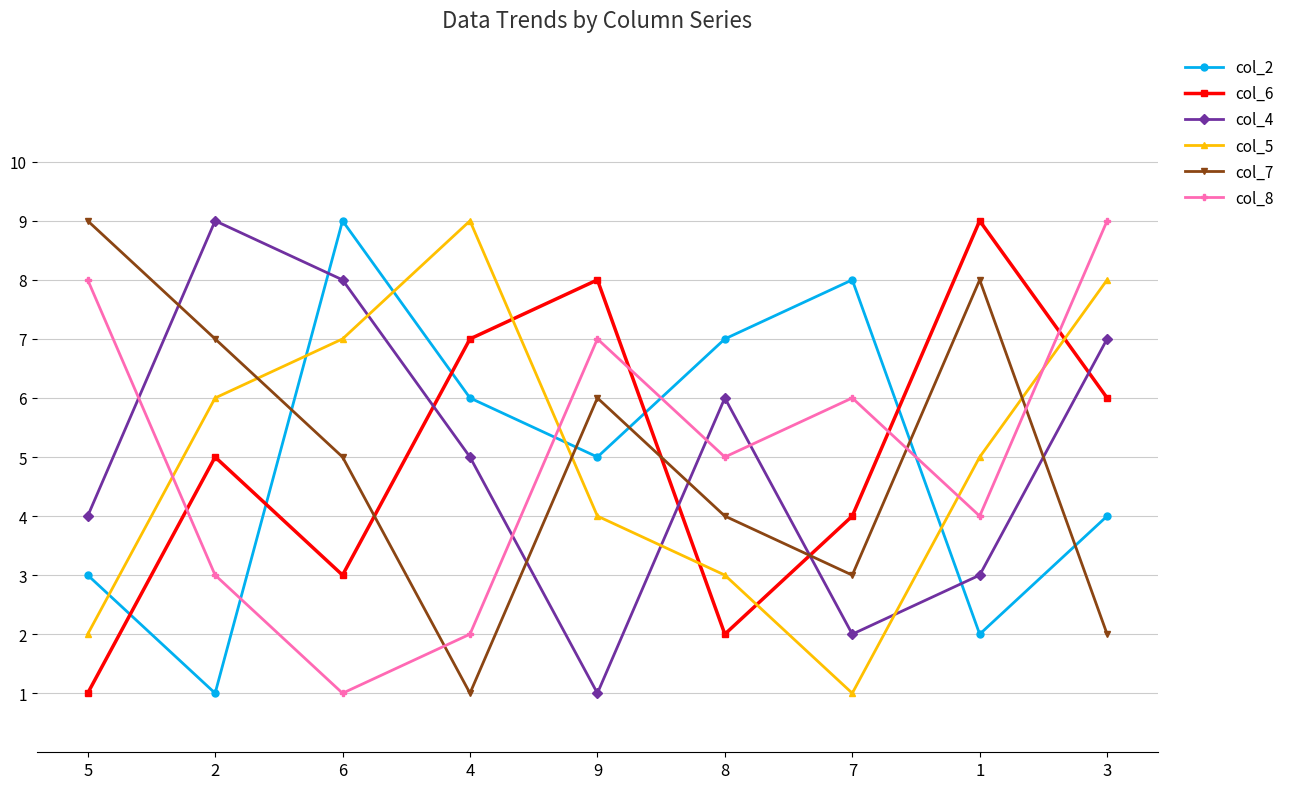

What is the difference between the col_5 values at 6 and 2?

1